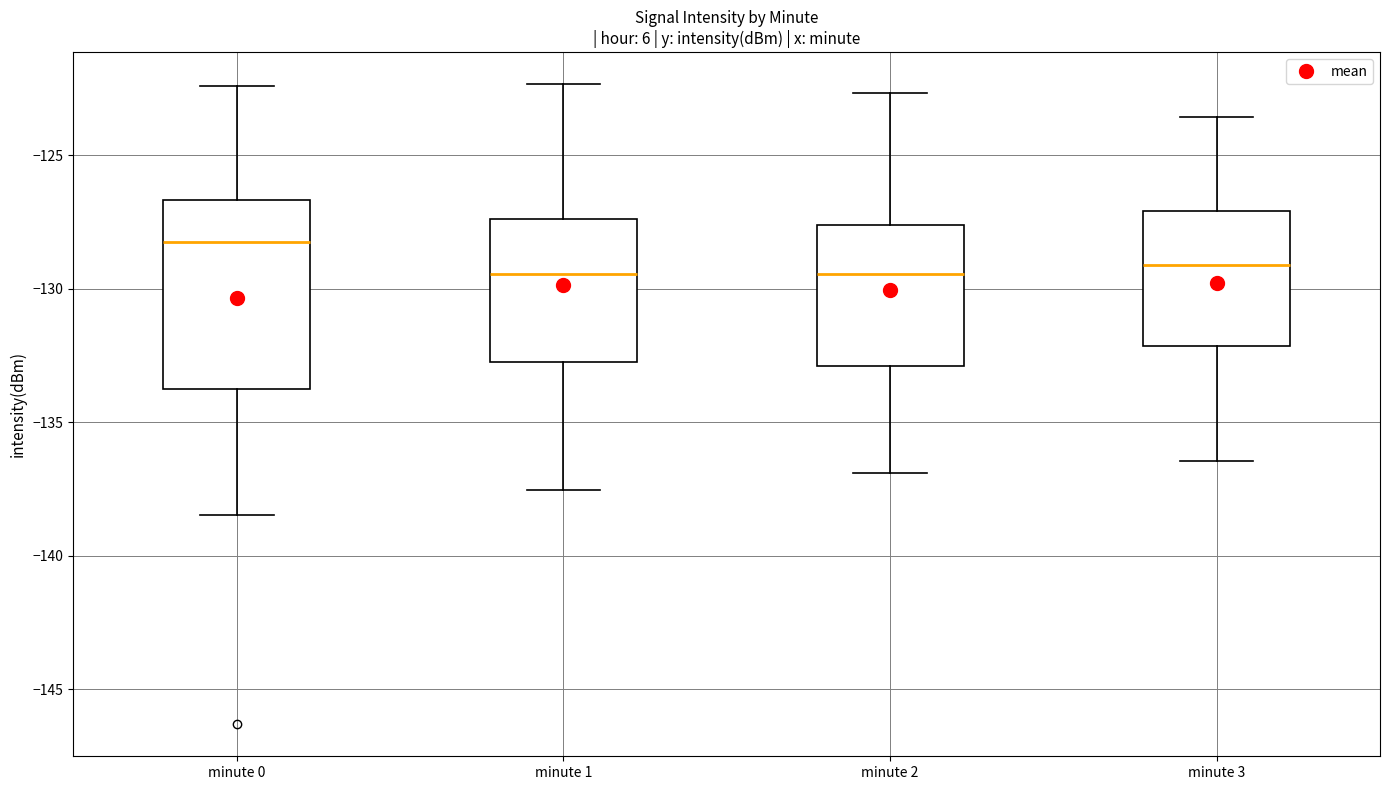

Reading left to right, read every box against the y-axis: the position of its median line, the range the box covers, and the ends of its whiskers. The values are not printed on the chart, so give them approximately, as read against the axis.

minute 0: median -128.0, box -134.0 to -126.5, whiskers -138.5 to -122.5
minute 1: median -129.5, box -132.5 to -127.5, whiskers -137.5 to -122.5
minute 2: median -129.5, box -133.0 to -127.5, whiskers -137.0 to -122.5
minute 3: median -129.0, box -132.0 to -127.0, whiskers -136.5 to -123.5